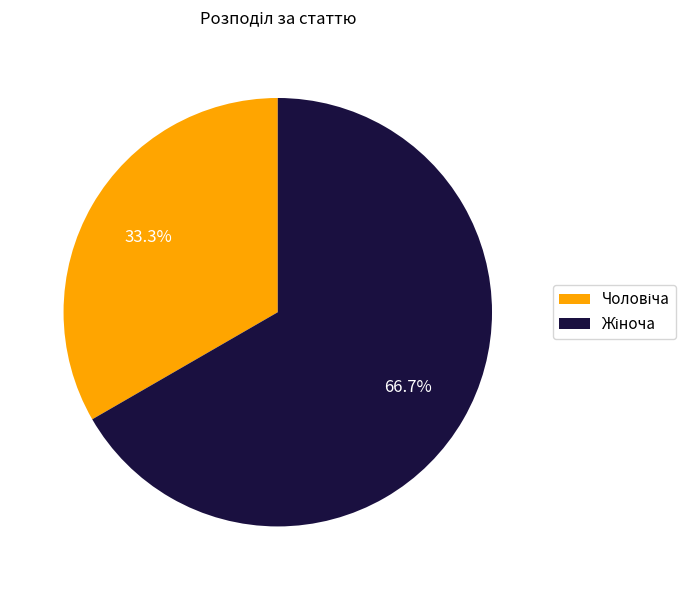

How many slices are in this pie chart?

2